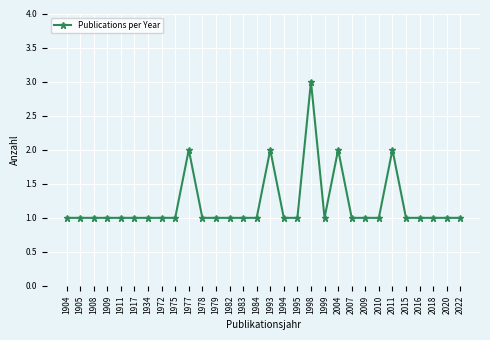

Reading right to left, extract all data points from this chart.

1	1	1	1	1	2	1	1	1	2	1	3	1	1	2	1	1	1	1	1	2	1	1	1	1	1	1	1	1	1